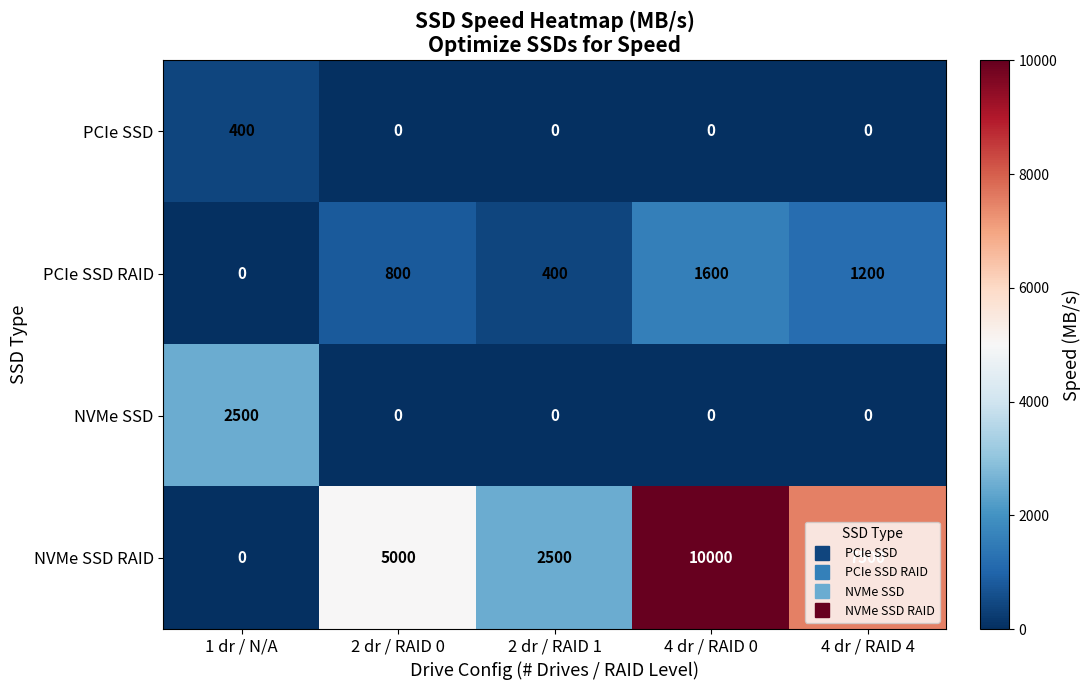

The NVMe SSD series shows -978 at 2 dr / RAID 1. True or false?

False